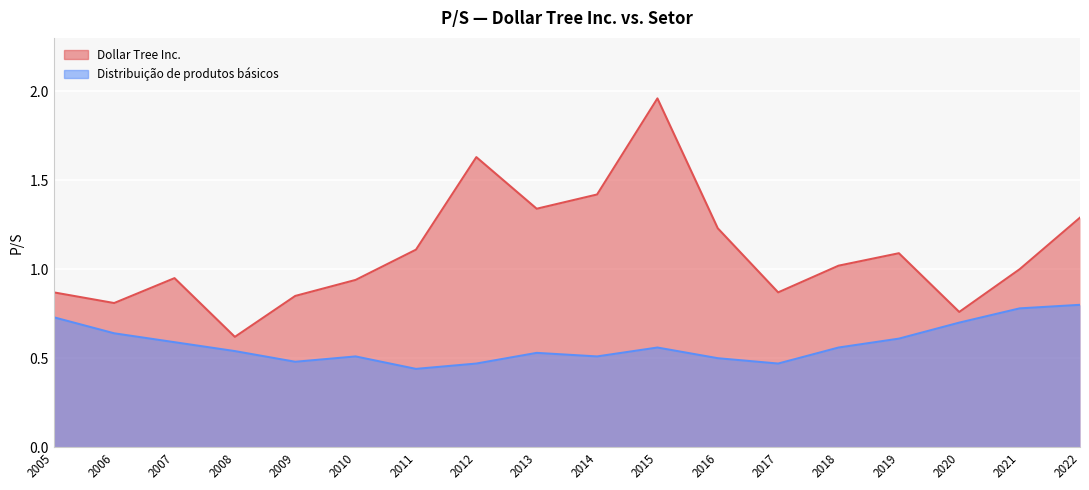

What is the spread (max minus min) of values at 2022?

0.5